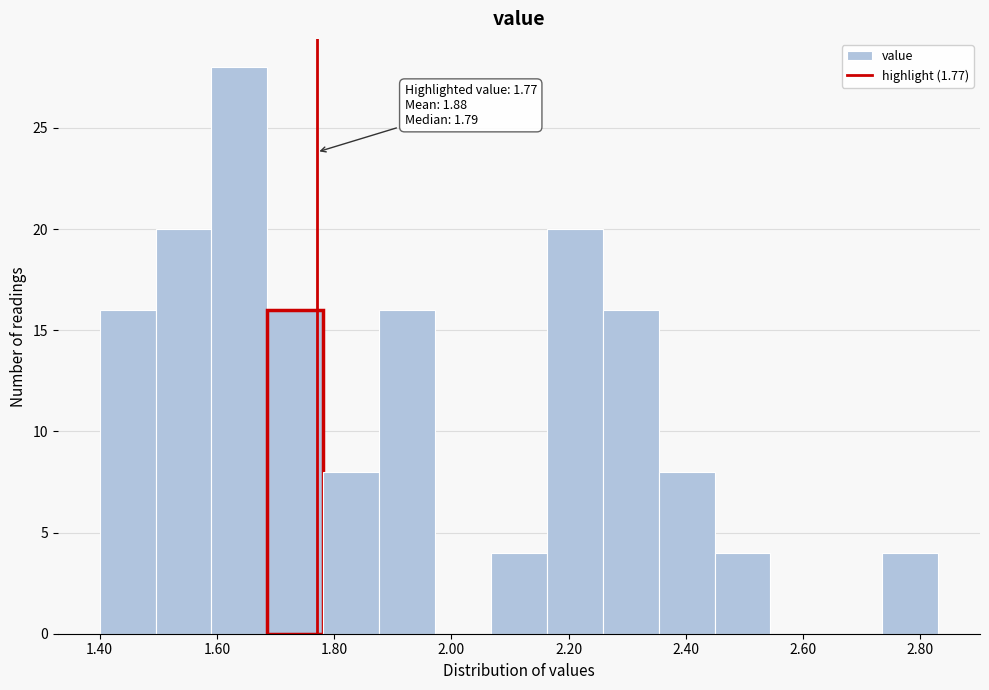

Which range on the x-axis has the tallest bar?

1.60 to 1.68